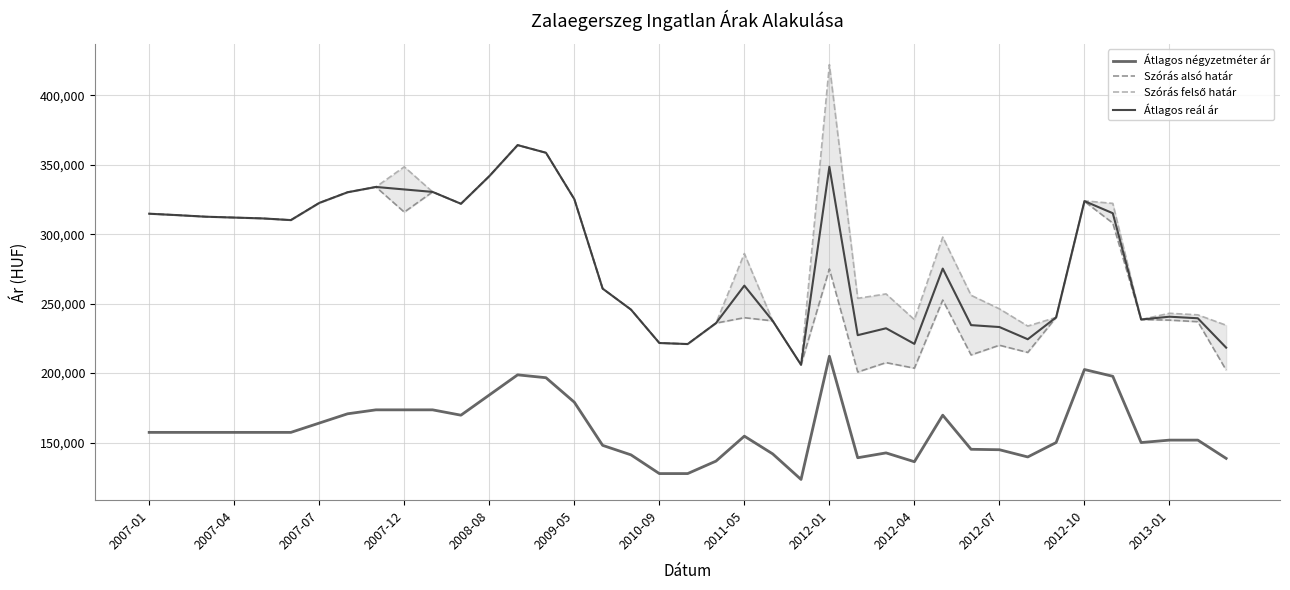

True or false: Átlagos négyzetméter ár and Szórás alsó határ intersect in this chart.

False